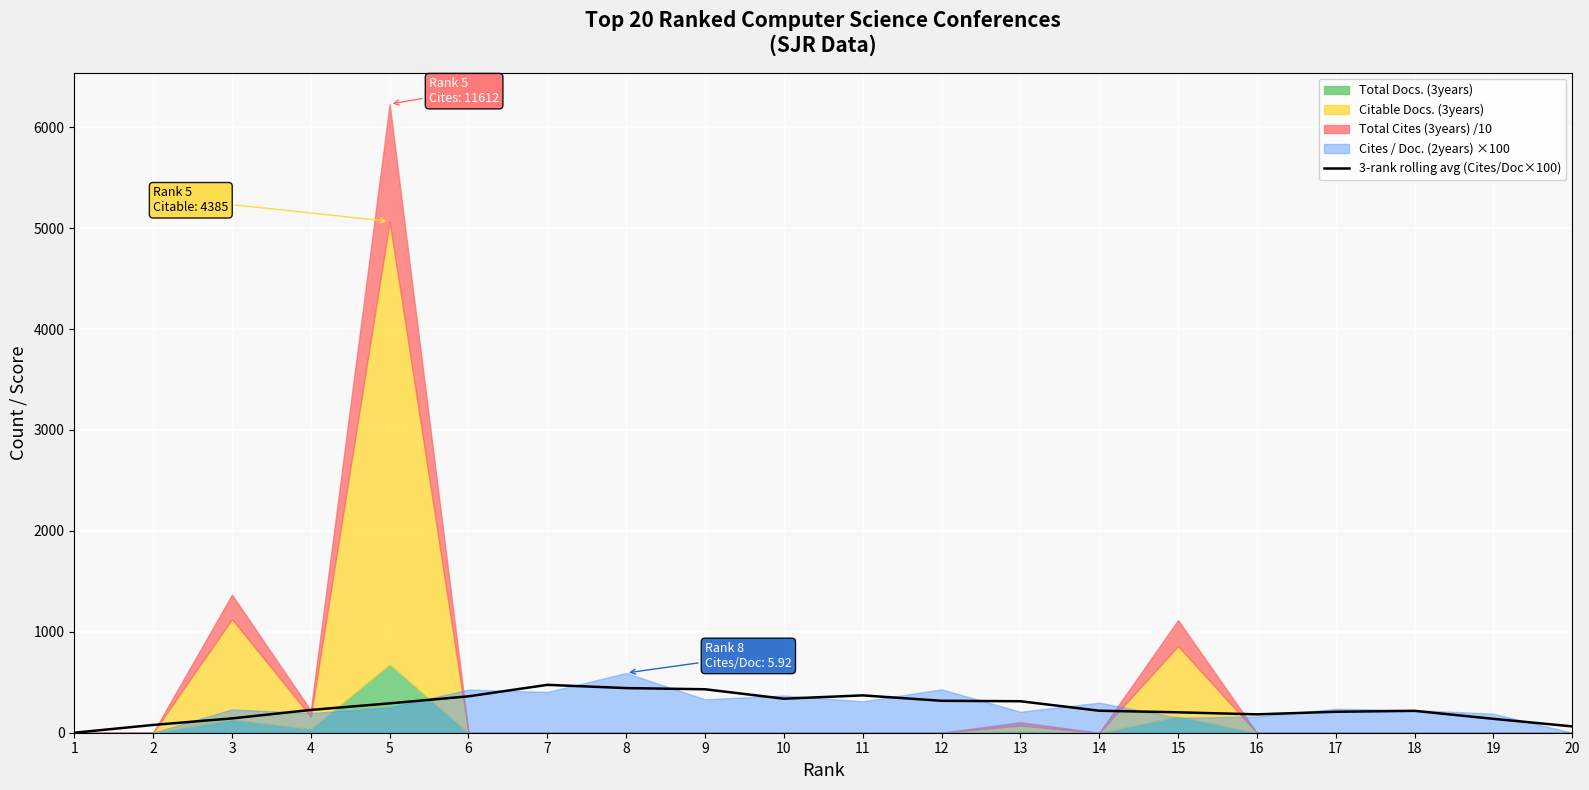

What is the difference between the maximum and minimum values?

474.3